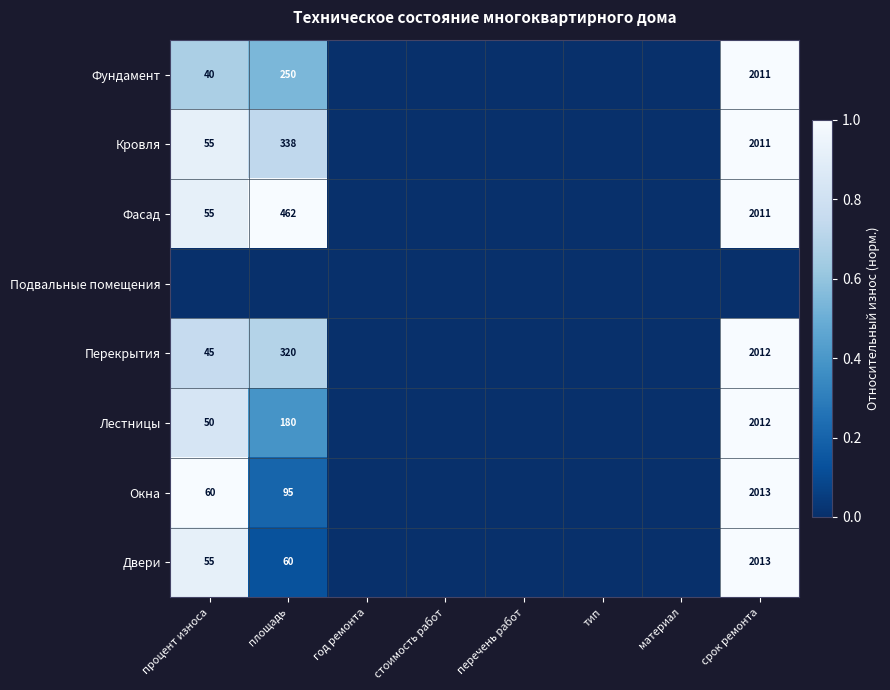

Count the number of categories in the chart.

8